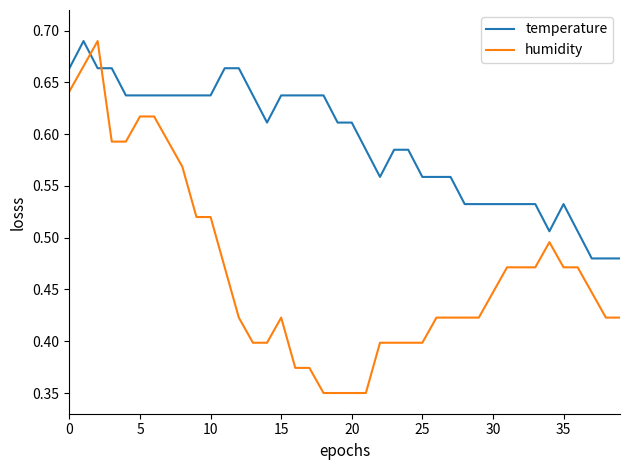

Rank the series by their average value, from lowest to highest.

humidity, temperature